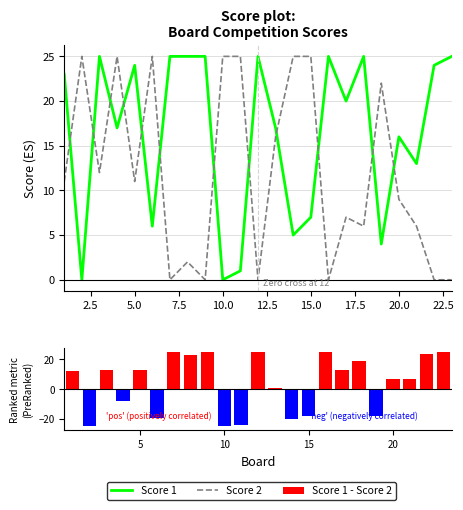

Count the number of categories in the chart.

23